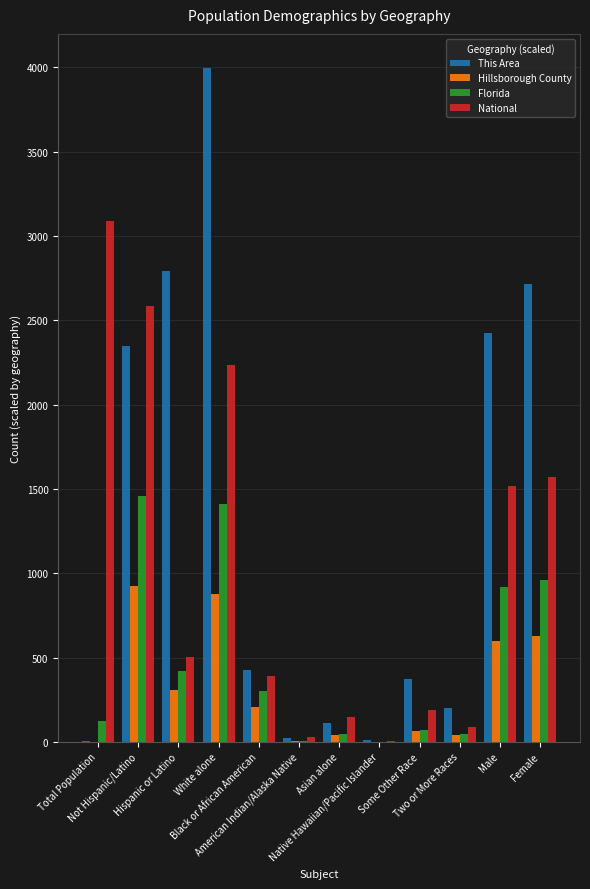

Which series has the largest total across all categories?

This Area